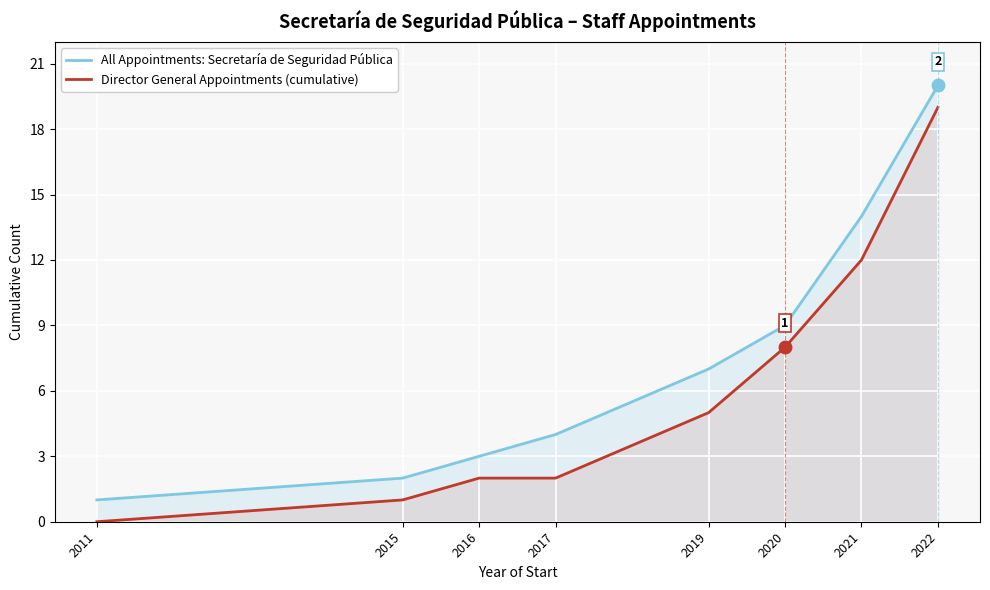

How many data points in Director General Appointments (cumulative) are above 5?

3